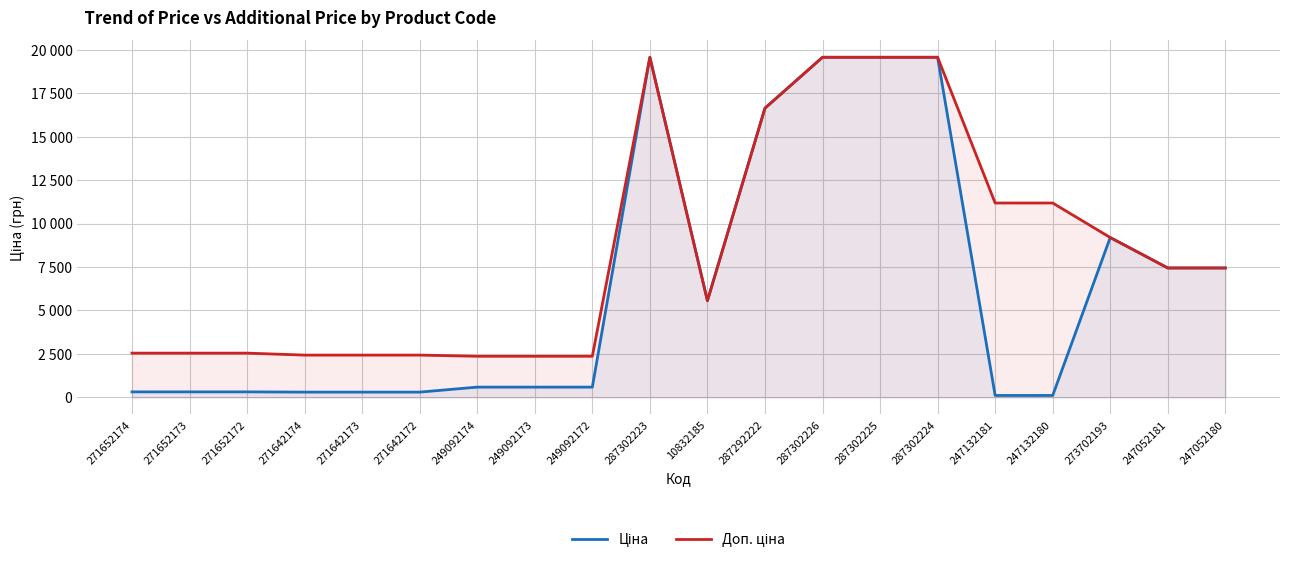

True or false: Доп. ціна and Ціна cross at least once.

False